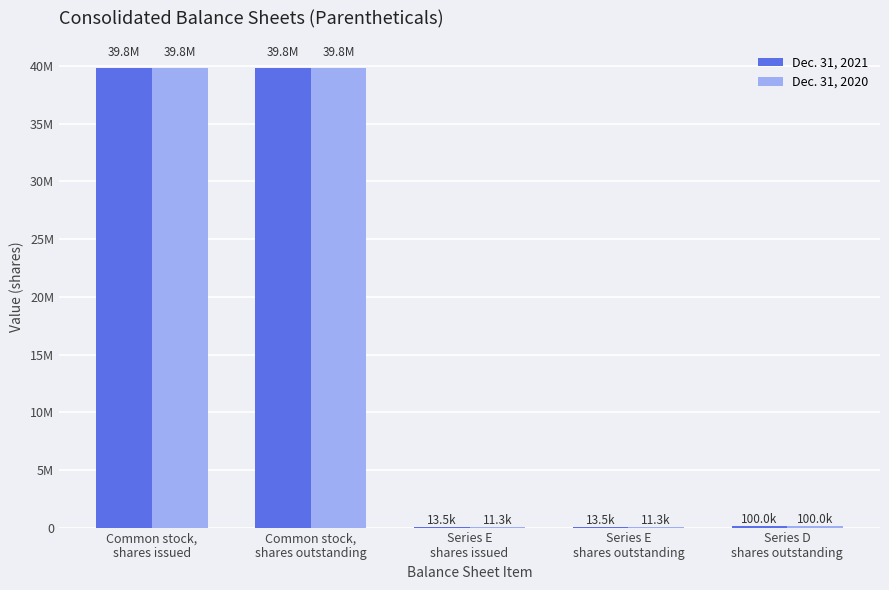

What is the value of the Dec. 31, 2020 bar at the 5th from the left?

100000